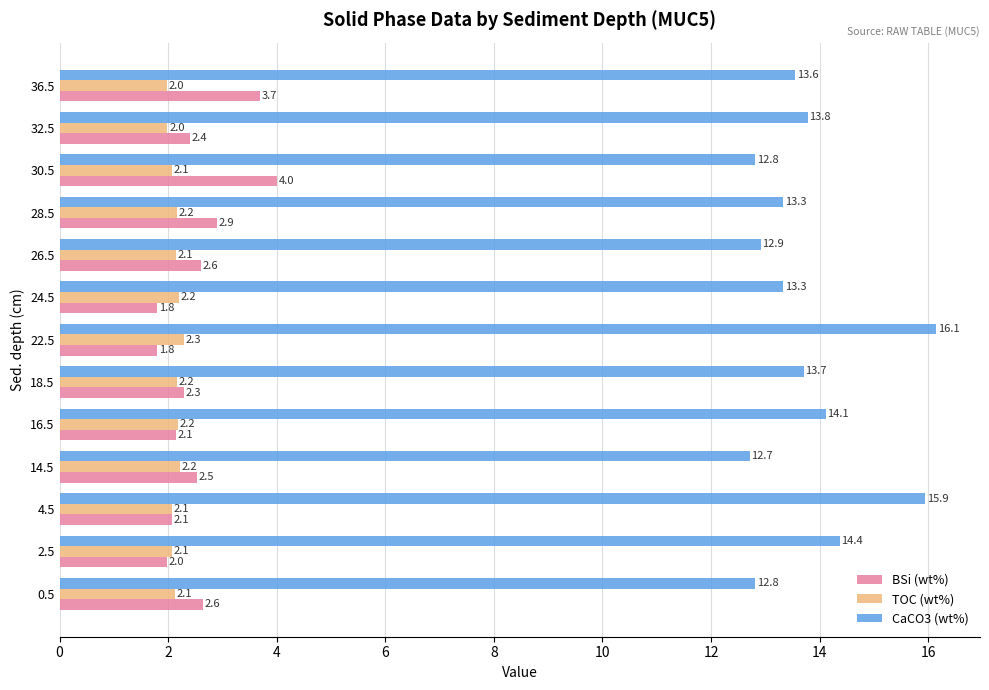

At which label does TOC (wt%) reach its peak?

22.5